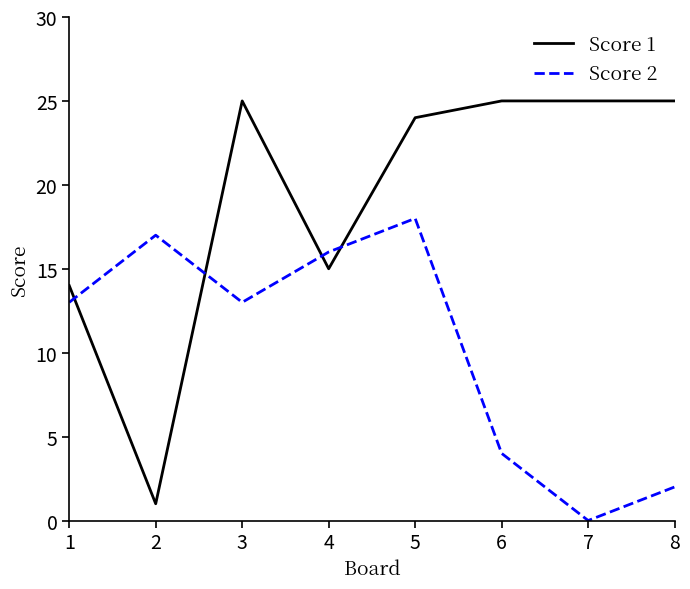

What is the total value across all series at 5?

42